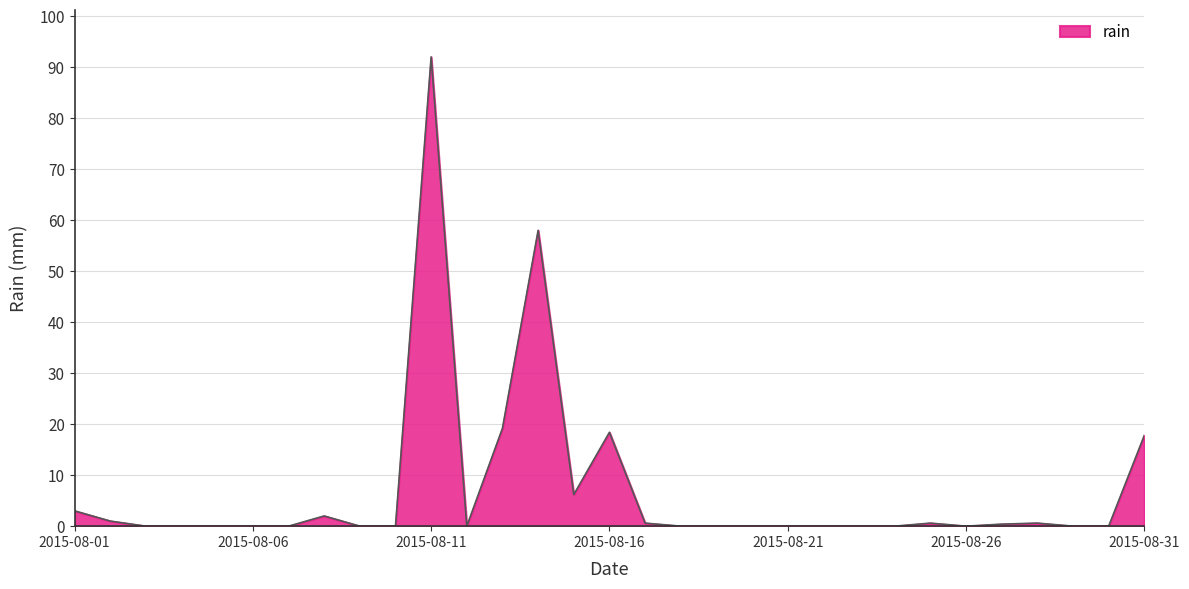

What is the greatest value displayed?

92.0